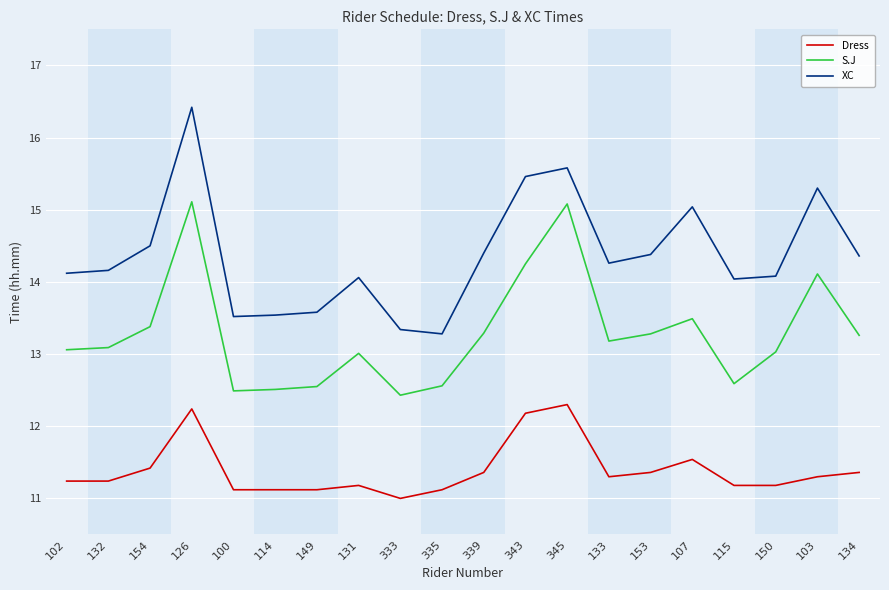

What is the highest value of the Dress series?

12.3